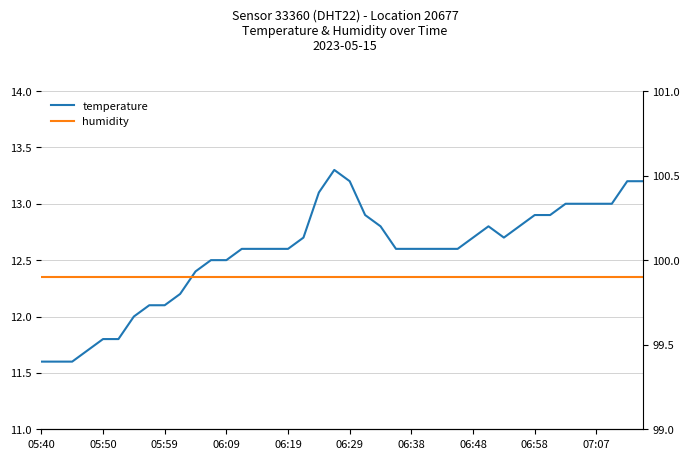

What position from the left is 06:48?

8